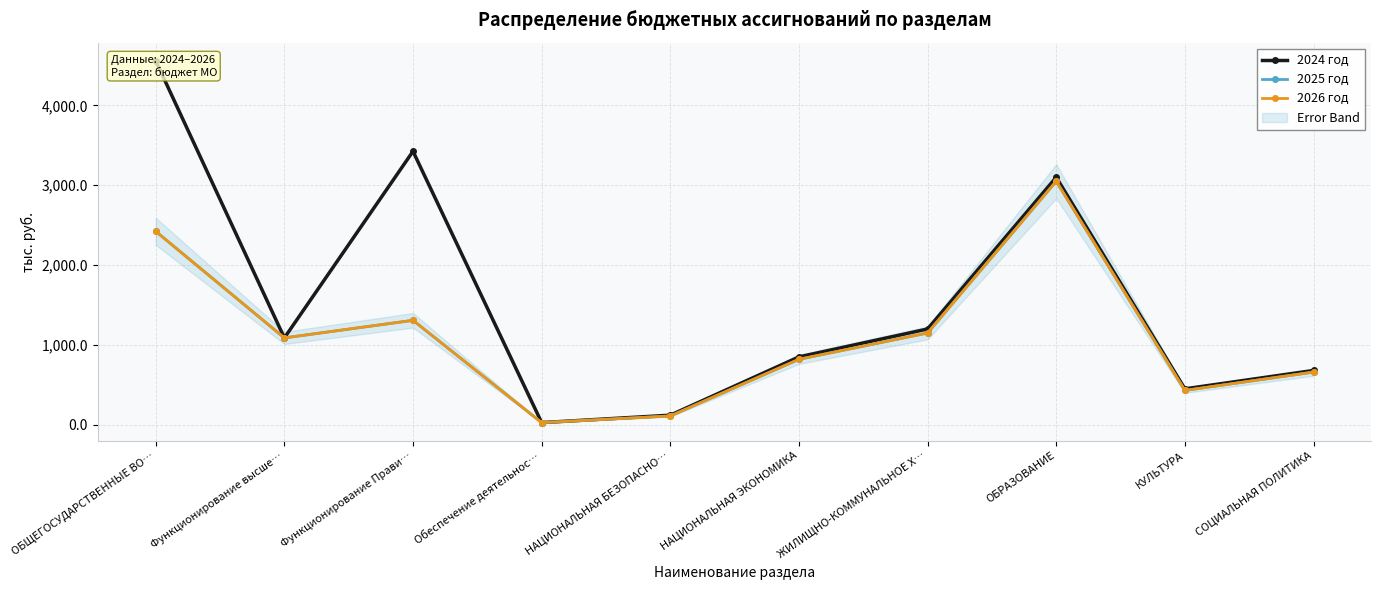

What is the greatest value displayed?

4559.8